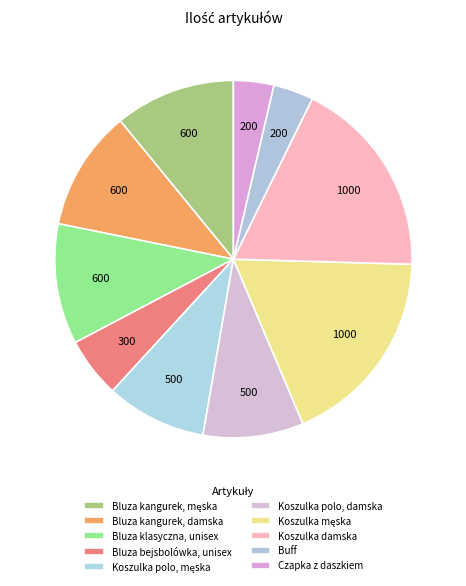

To the nearest percent, what is the combined percentage of Bluza kangurek, damska and Koszulka polo, damska?

20%